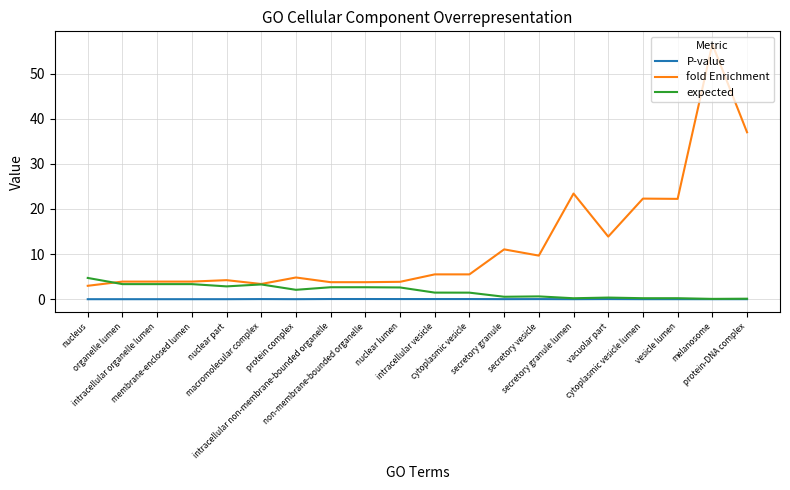

True or false: P-value and fold Enrichment intersect in this chart.

False